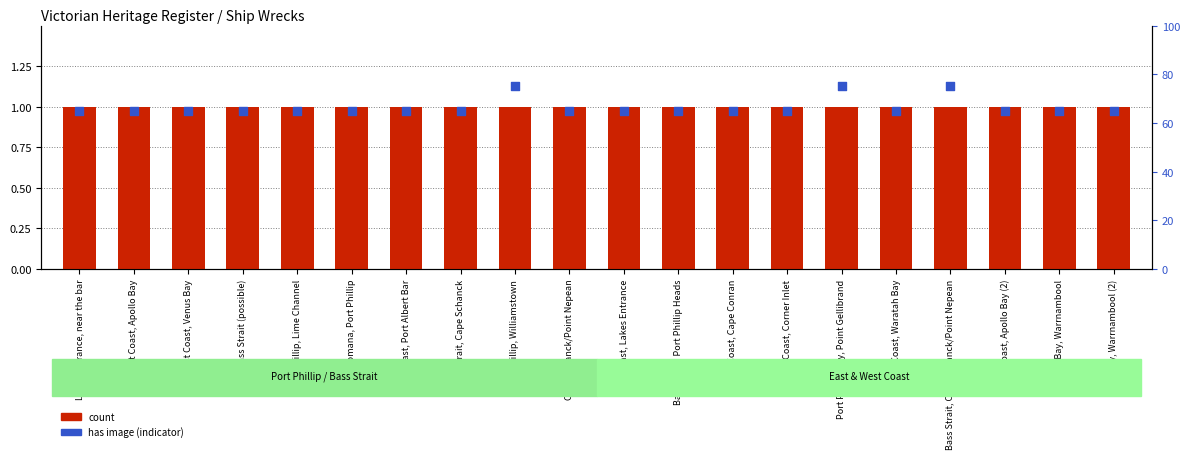

Which series has the largest total across all categories?

has image (indicator)